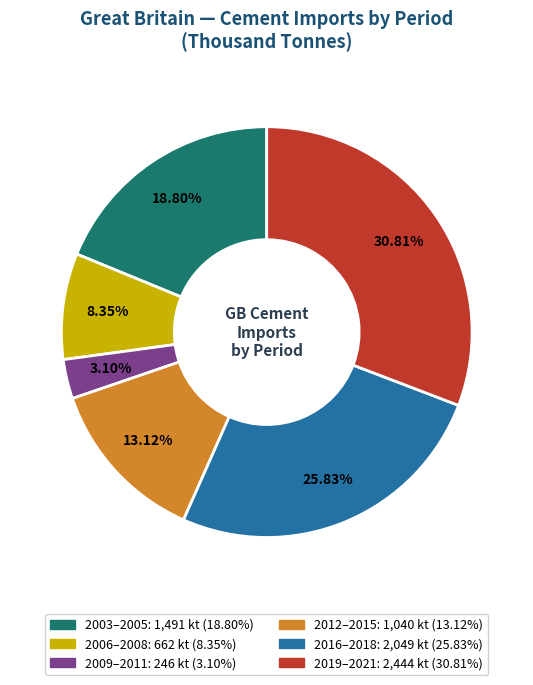

Is there any slice that represents more than half of the pie?

No